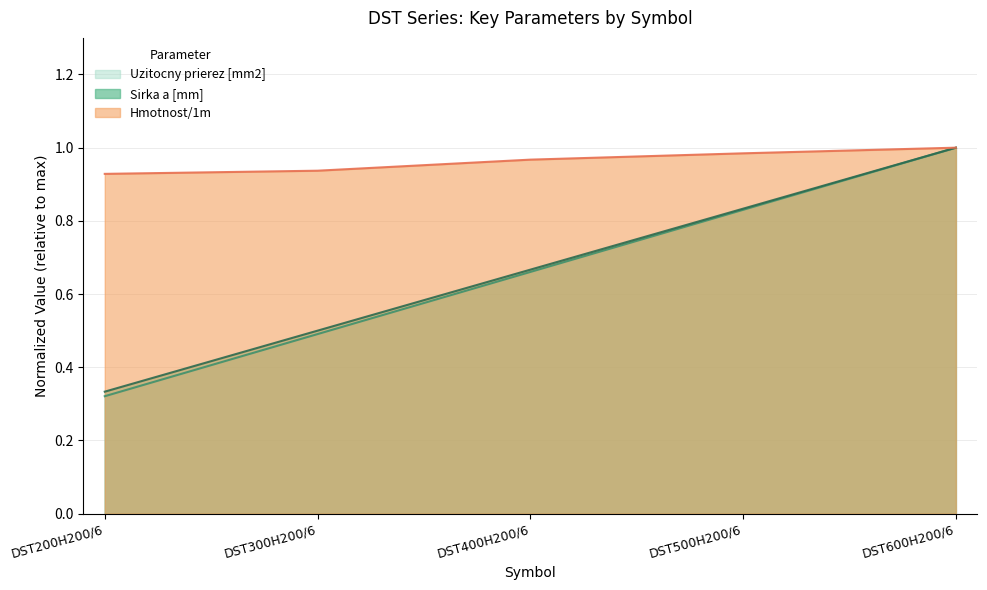

Reading left to right, transcribe all the data shown in this chart.

Sirka a [mm]: DST200H200/6=0.3	DST300H200/6=0.5	DST400H200/6=0.7	DST500H200/6=0.8	DST600H200/6=1.0
Hmotnost/1m: DST200H200/6=0.9	DST300H200/6=0.9	DST400H200/6=1.0	DST500H200/6=1.0	DST600H200/6=1.0
Uzitocny prierez [mm2]: DST200H200/6=0.3	DST300H200/6=0.5	DST400H200/6=0.7	DST500H200/6=0.8	DST600H200/6=1.0